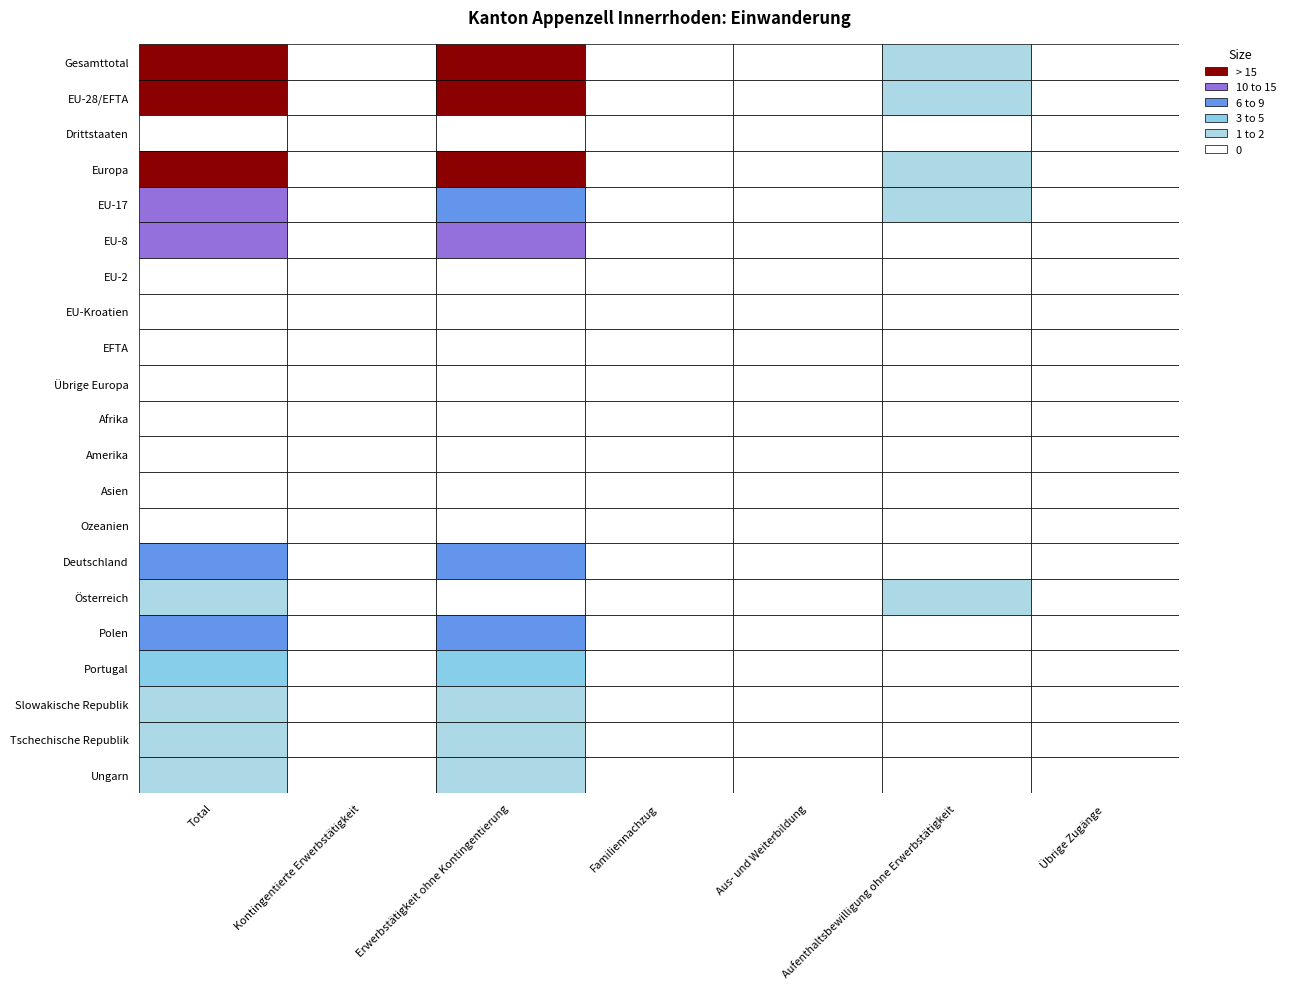

Which series has the largest total across all categories?

Gesamttotal